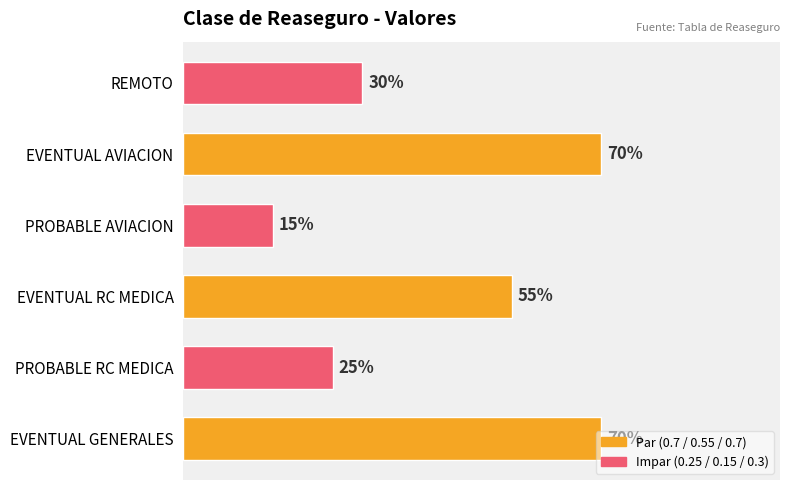

Are the bars horizontal?

Yes